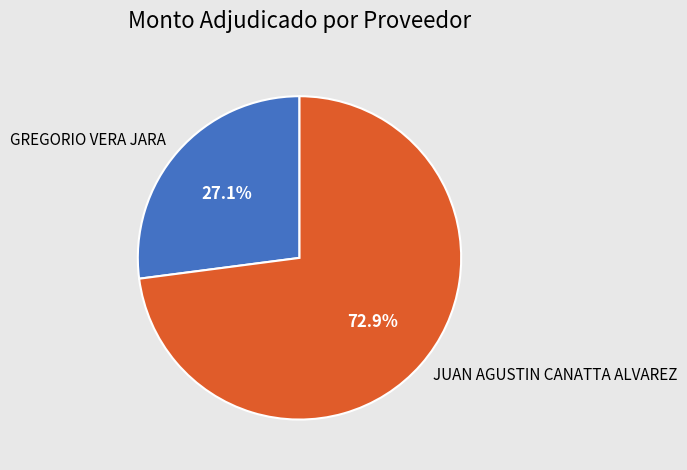

What is the ratio of the value at GREGORIO VERA JARA to the value at JUAN AGUSTIN CANATTA ALVAREZ?

0.4